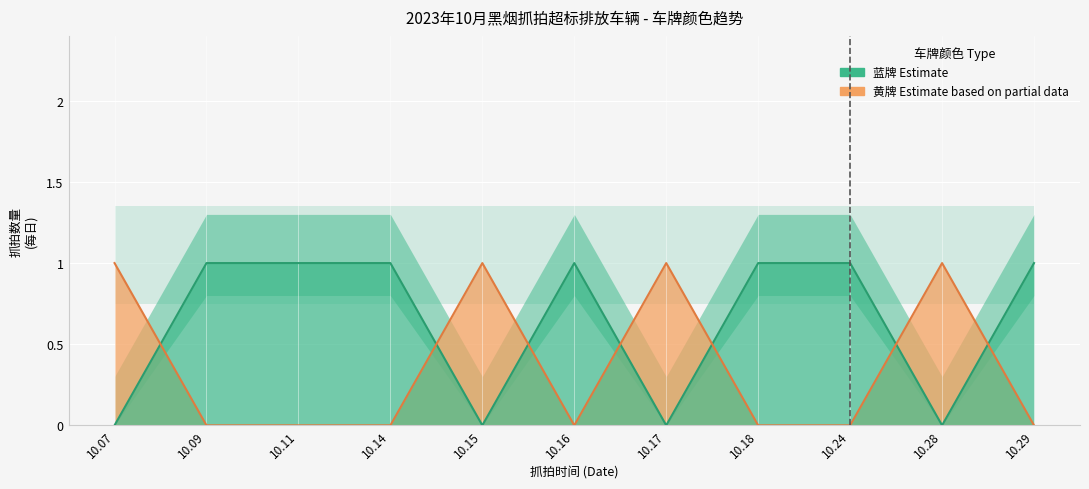

Reading right to left, extract all data points from this chart.

黄牌: 10.29=1	10.28=0	10.24=1	10.18=1	10.17=0	10.16=1	10.15=0	10.14=1	10.11=1	10.09=1	10.07=0
蓝牌: 10.29=0	10.28=1	10.24=0	10.18=0	10.17=1	10.16=0	10.15=1	10.14=0	10.11=0	10.09=0	10.07=1